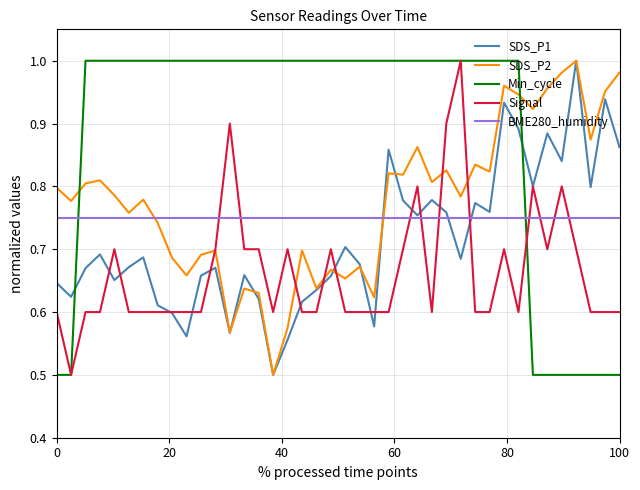

What is the minimum value shown in the chart?

0.5